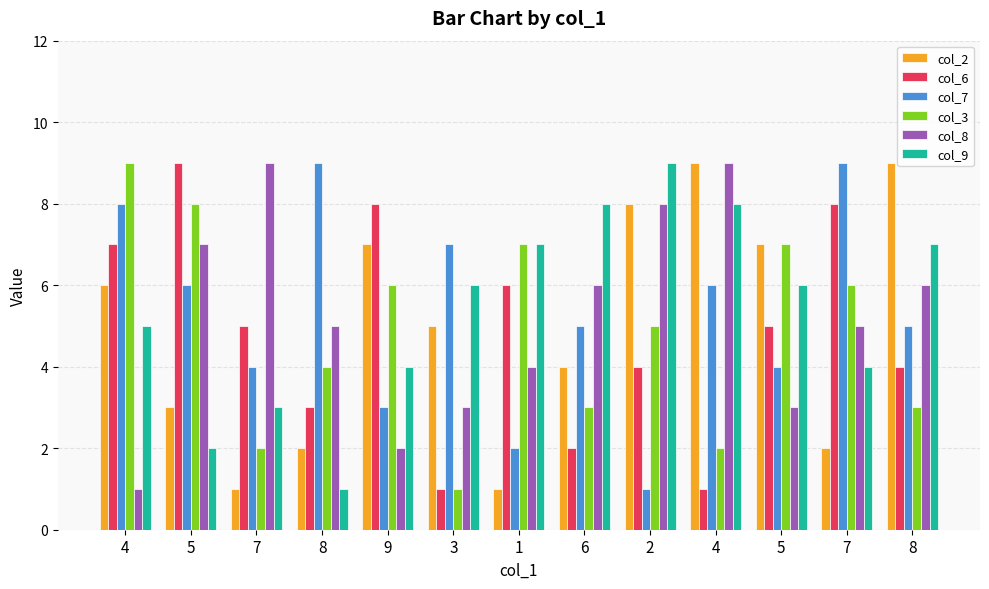

Is it true that col_2 equals 9 at 8?

True